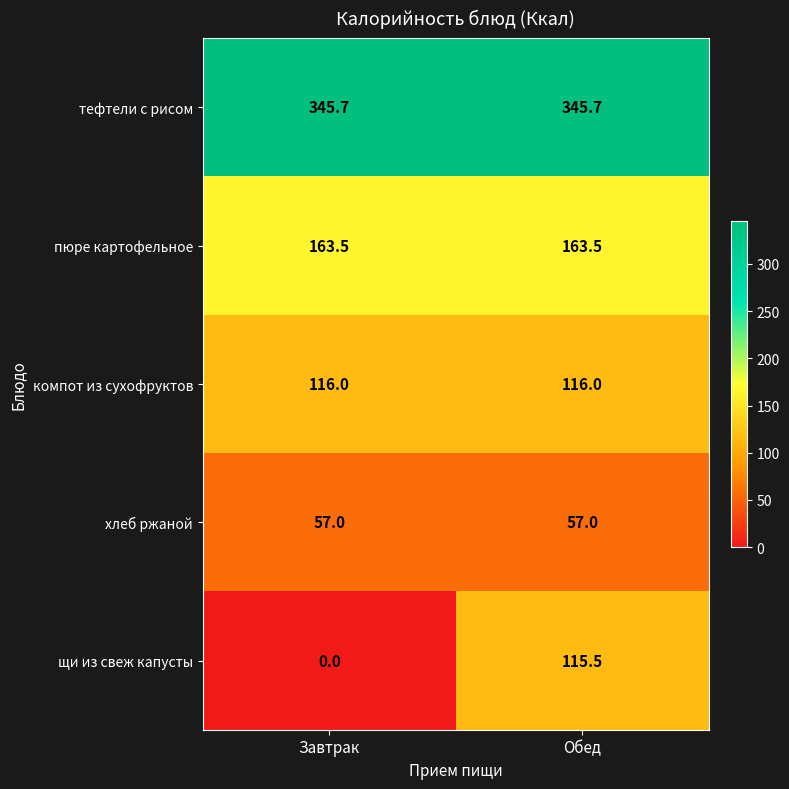

What is the approximate value of хлеб ржаной at Обед?

57.0